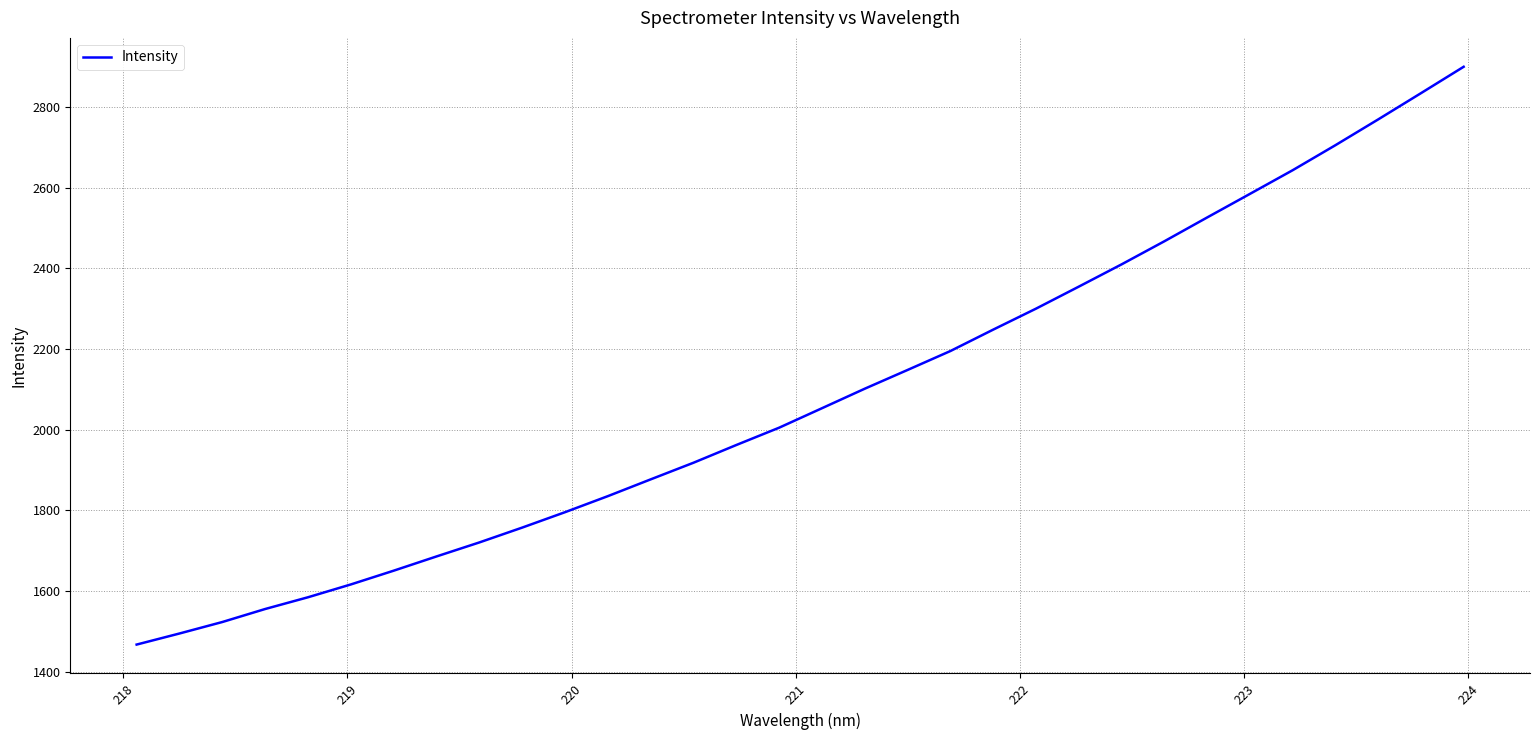

What is the sum of all values?

66689.2